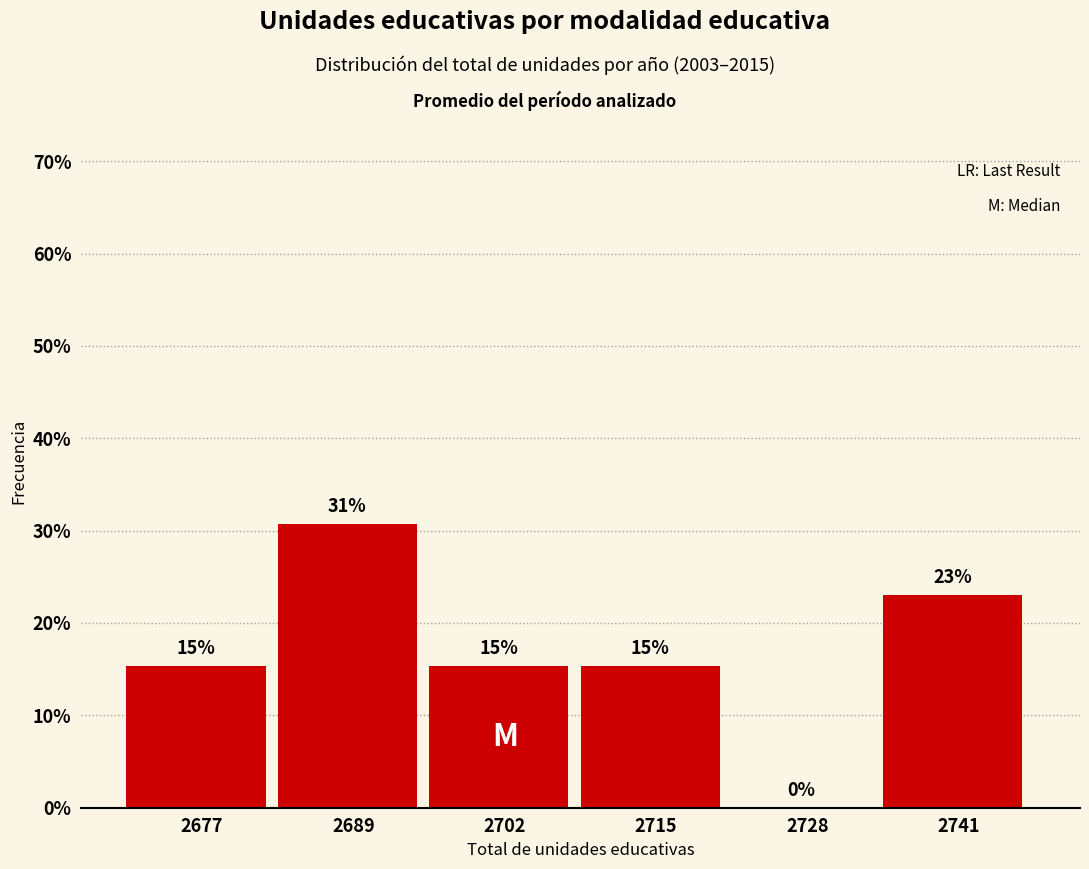

Are the bars horizontal?

No